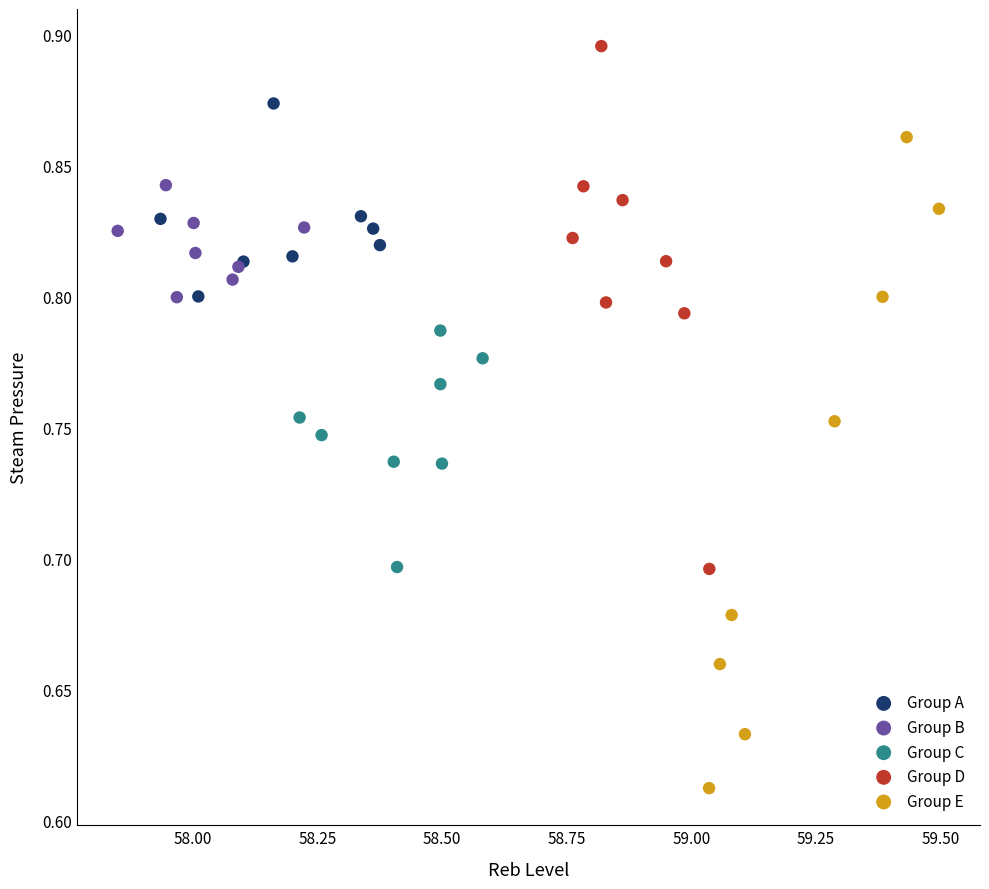

Which series reaches the minimum Y coordinate?

Group E